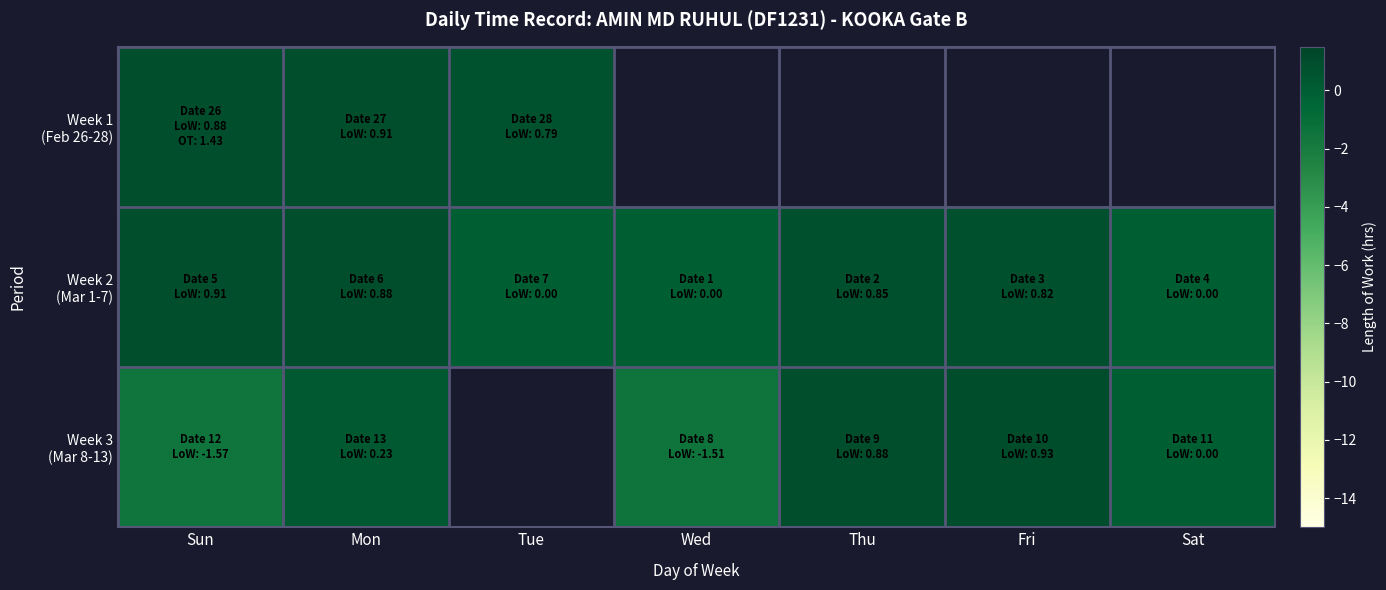

At how many categories does at least one series exceed -1?

7